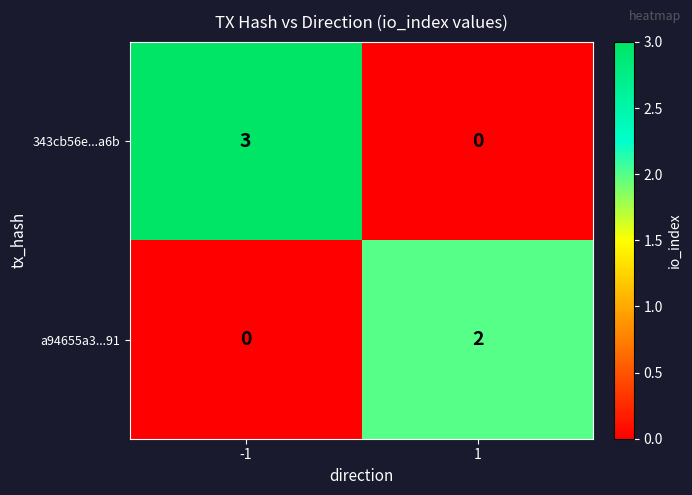

True or false: a94655a3...91 has a value of 0 at -1.

True